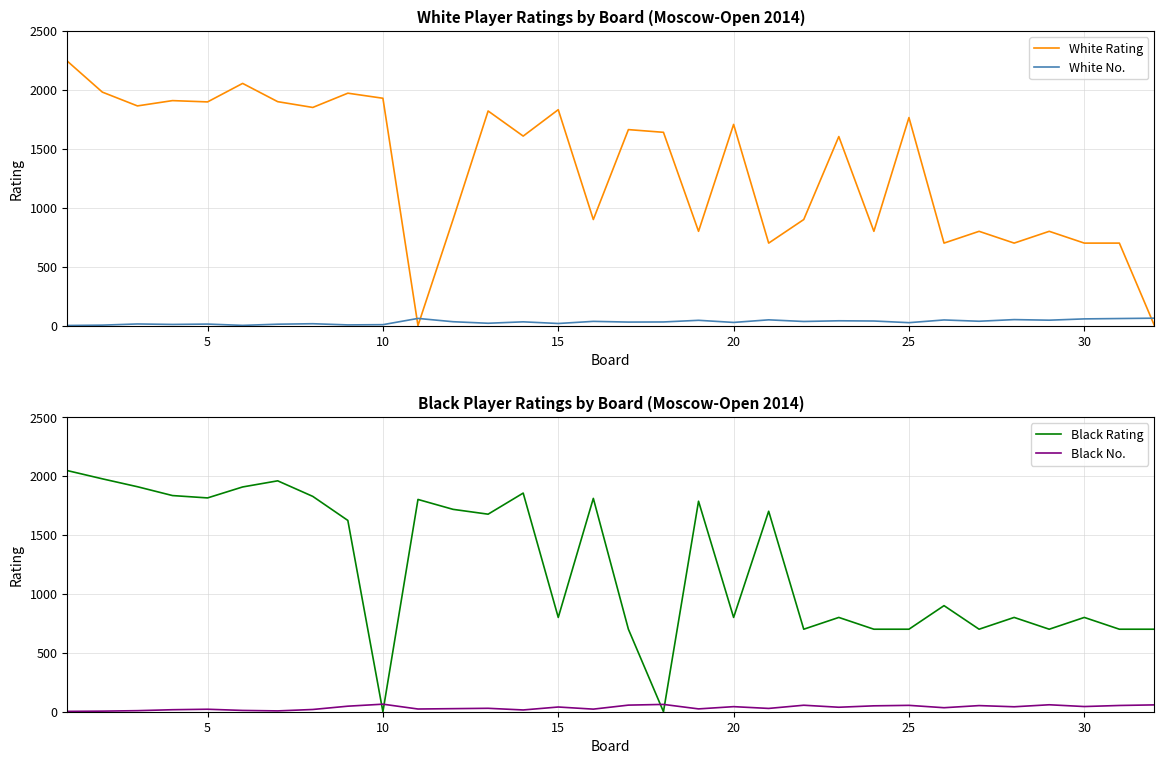

In Black No., how many points are lower than both neighbors (excluding endpoints)?

10